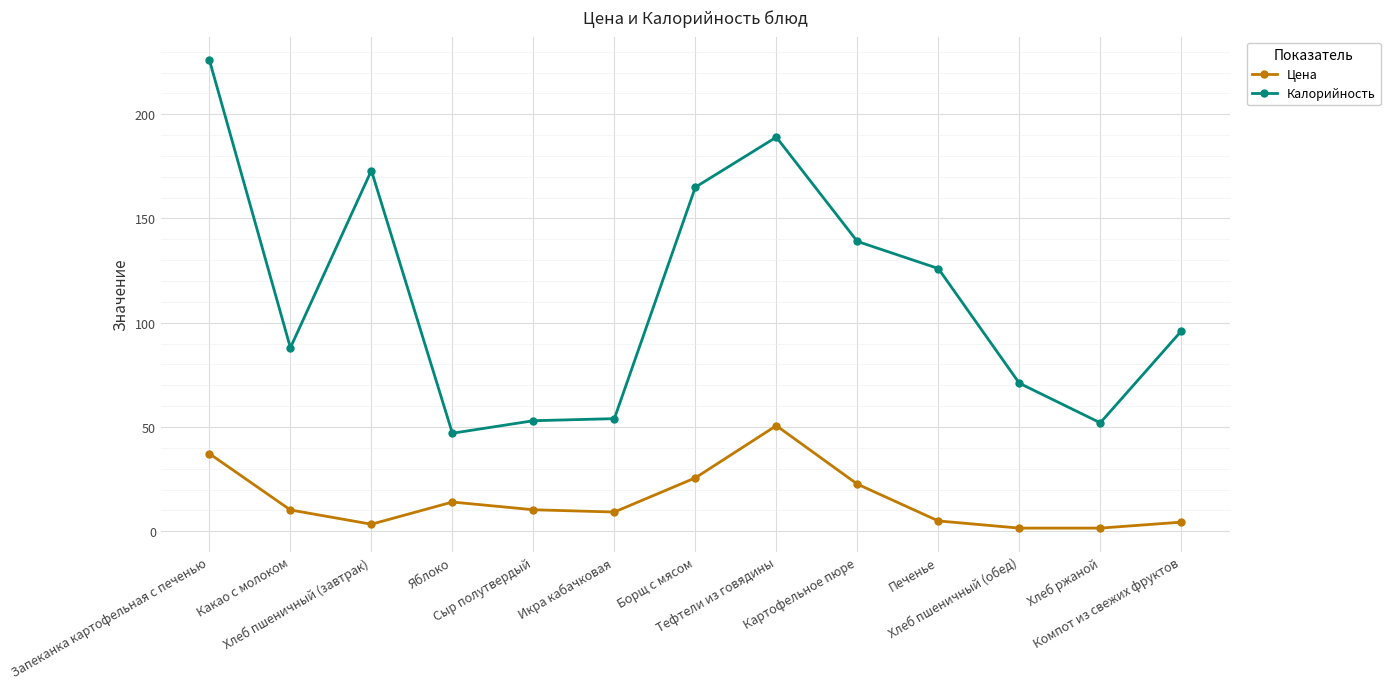

What is the lowest value of the Калорийность series?

47.0